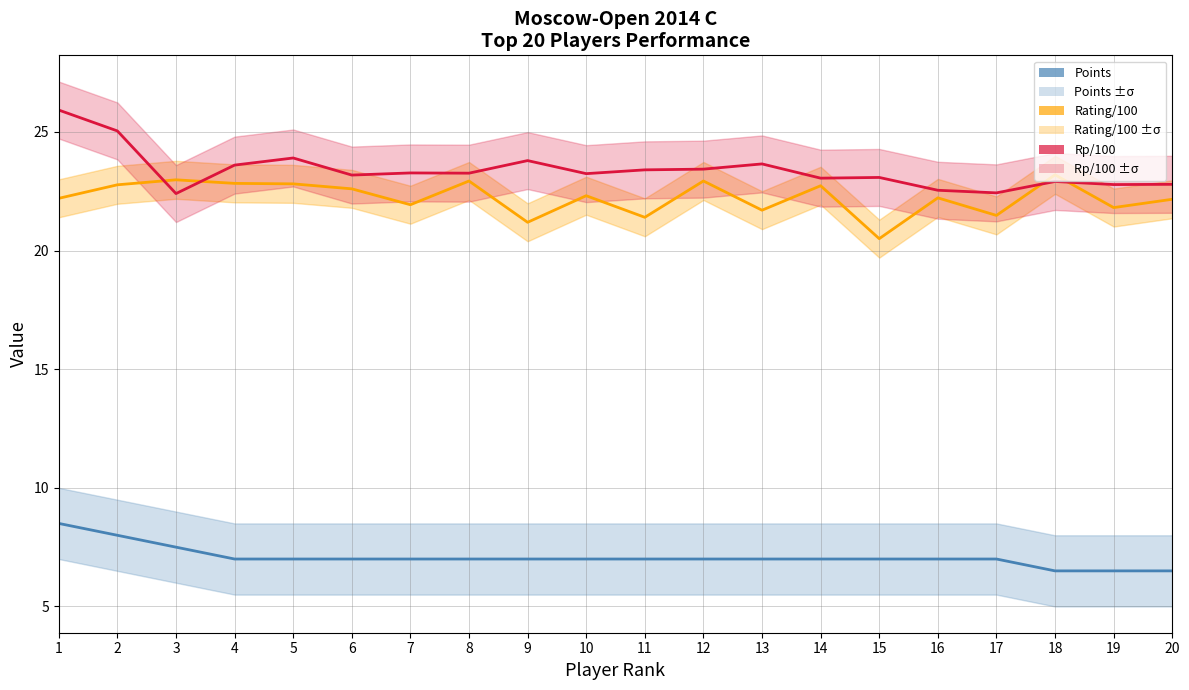

Reading left to right, transcribe all the data shown in this chart.

Points: 8.5	8.0	7.5	7.0	7.0	7.0	7.0	7.0	7.0	7.0	7.0	7.0	7.0	7.0	7.0	7.0	7.0	6.5	6.5	6.5
Rating/100: 22.2	22.8	23.0	22.8	22.8	22.6	21.9	22.9	21.2	22.3	21.4	22.9	21.7	22.7	20.5	22.2	21.5	23.2	21.8	22.2
Rp/100: 25.9	25.0	22.4	23.6	23.9	23.2	23.3	23.3	23.8	23.2	23.4	23.4	23.6	23.1	23.1	22.5	22.4	22.9	22.8	22.8